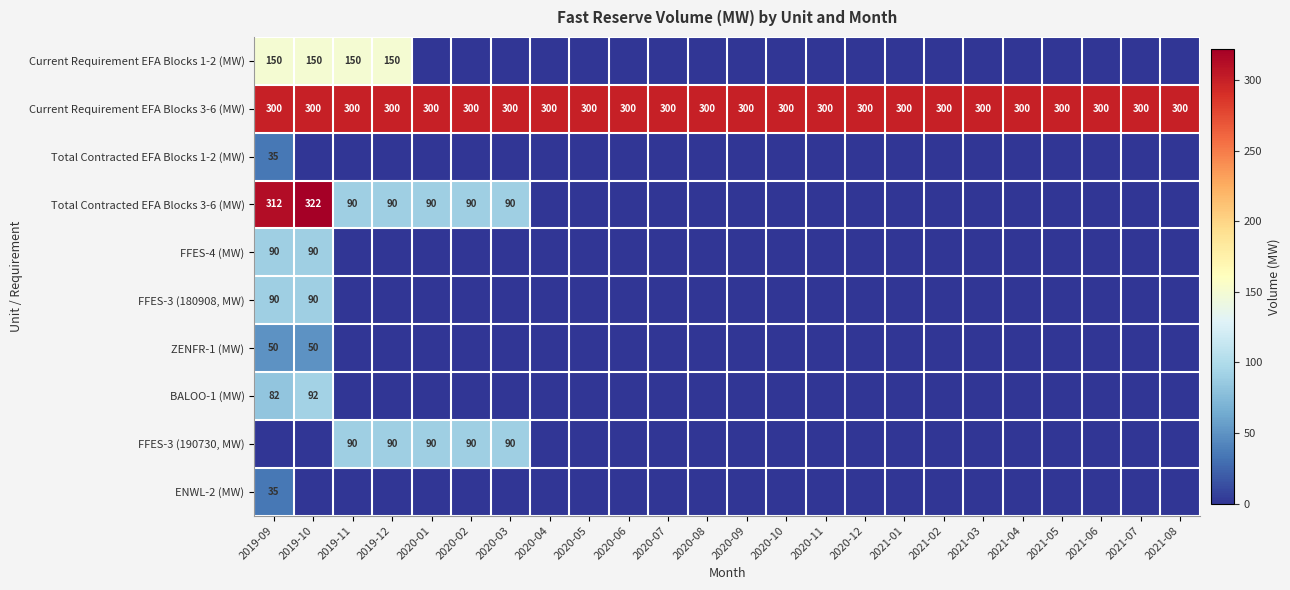

Is it true that Current Requirement EFA Blocks 3-6 (MW) equals 184 at 2020-08?

False